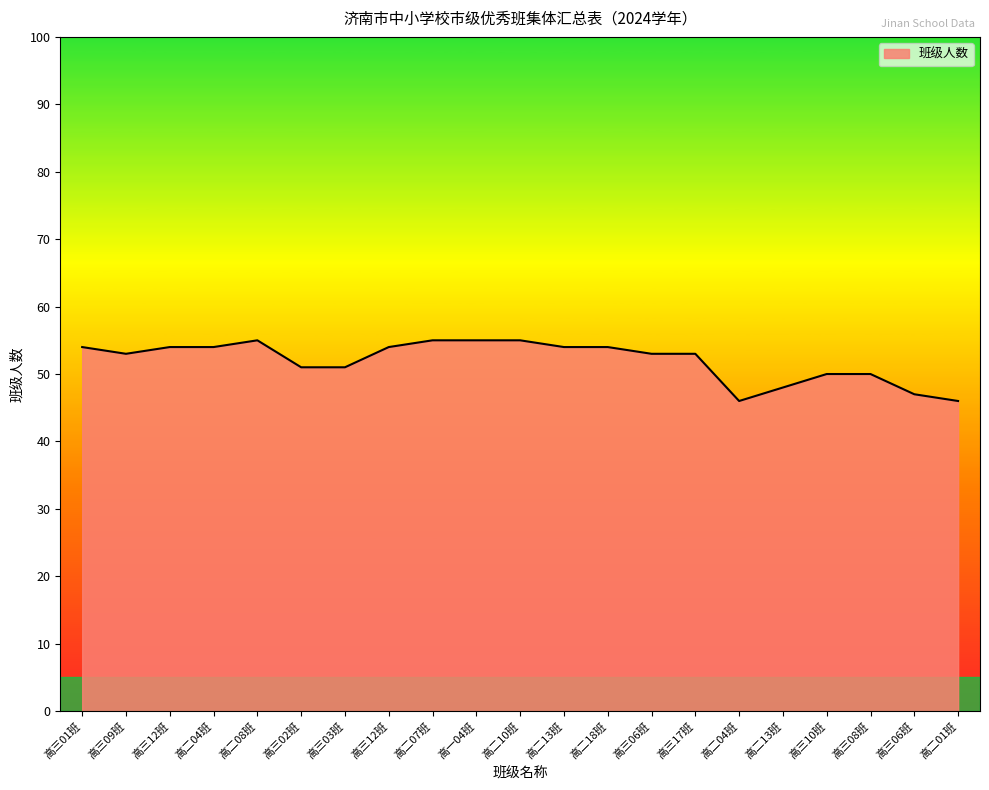

What is the approximate value at 高二04班?

54